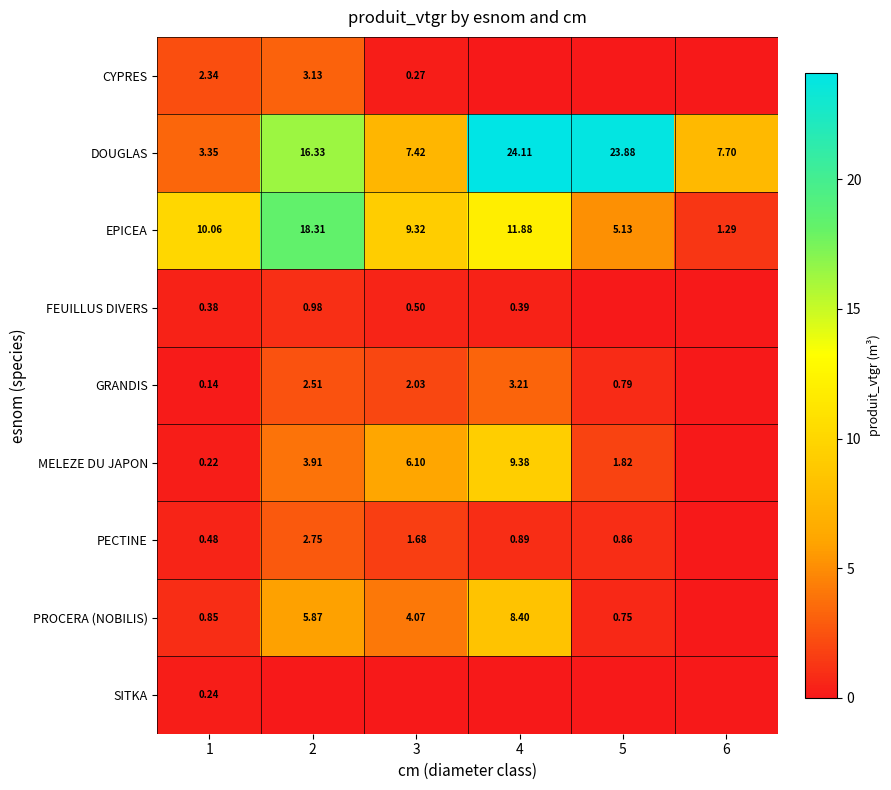

Is the value of PECTINE at 3 greater than the value of DOUGLAS at 6?

No